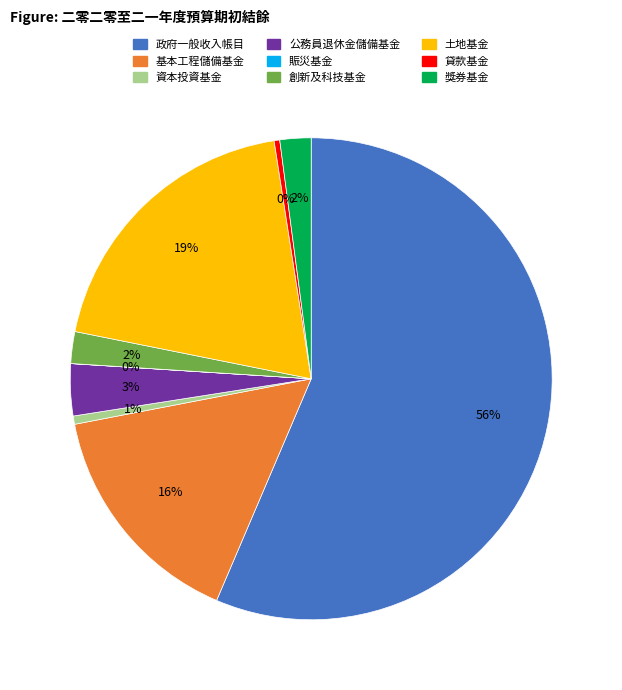

Does 政府一般收入帳目 represent more than half of the total?

Yes